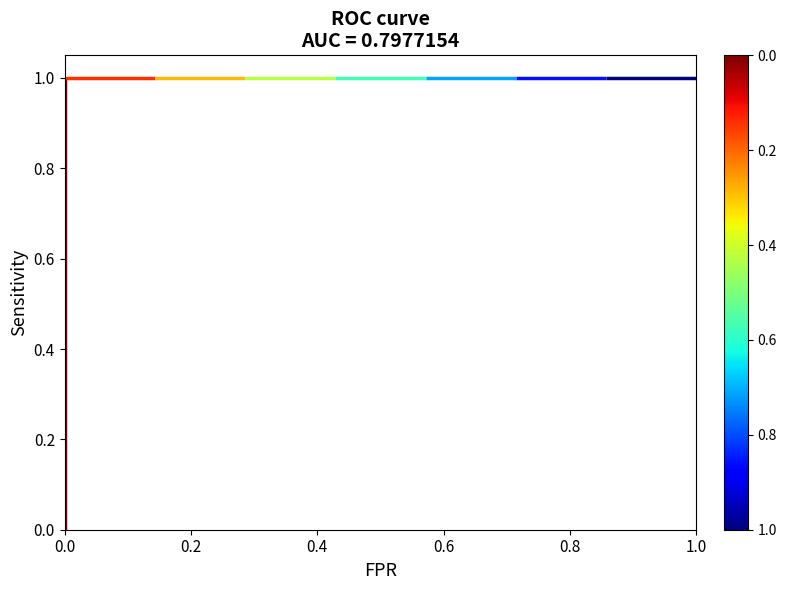

True or false: the data shows 1 at 0.8.

True